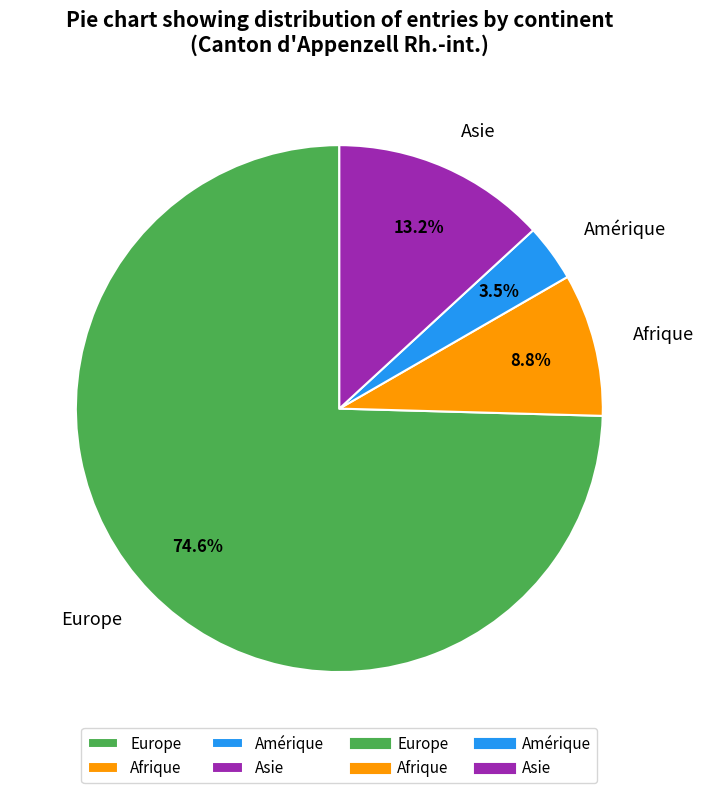

Combined, do Afrique and Europe account for over 50%?

Yes